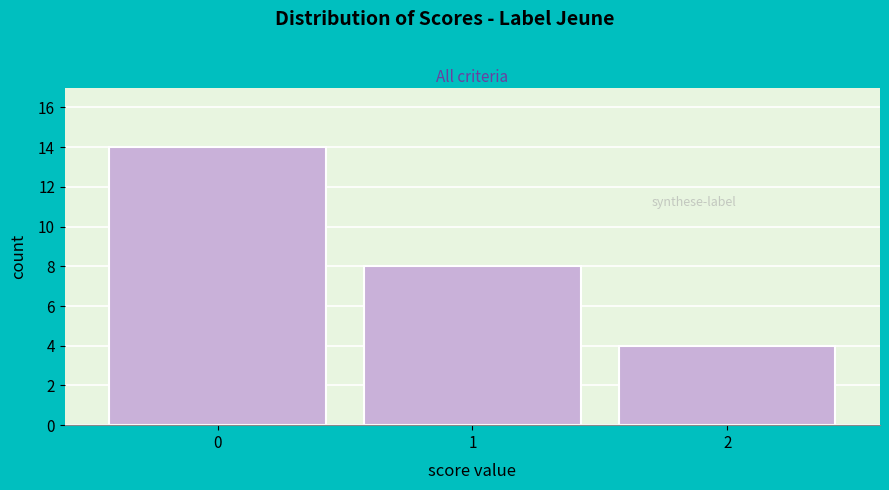

Reading right to left, list all the values displayed in this chart.

4	8	14